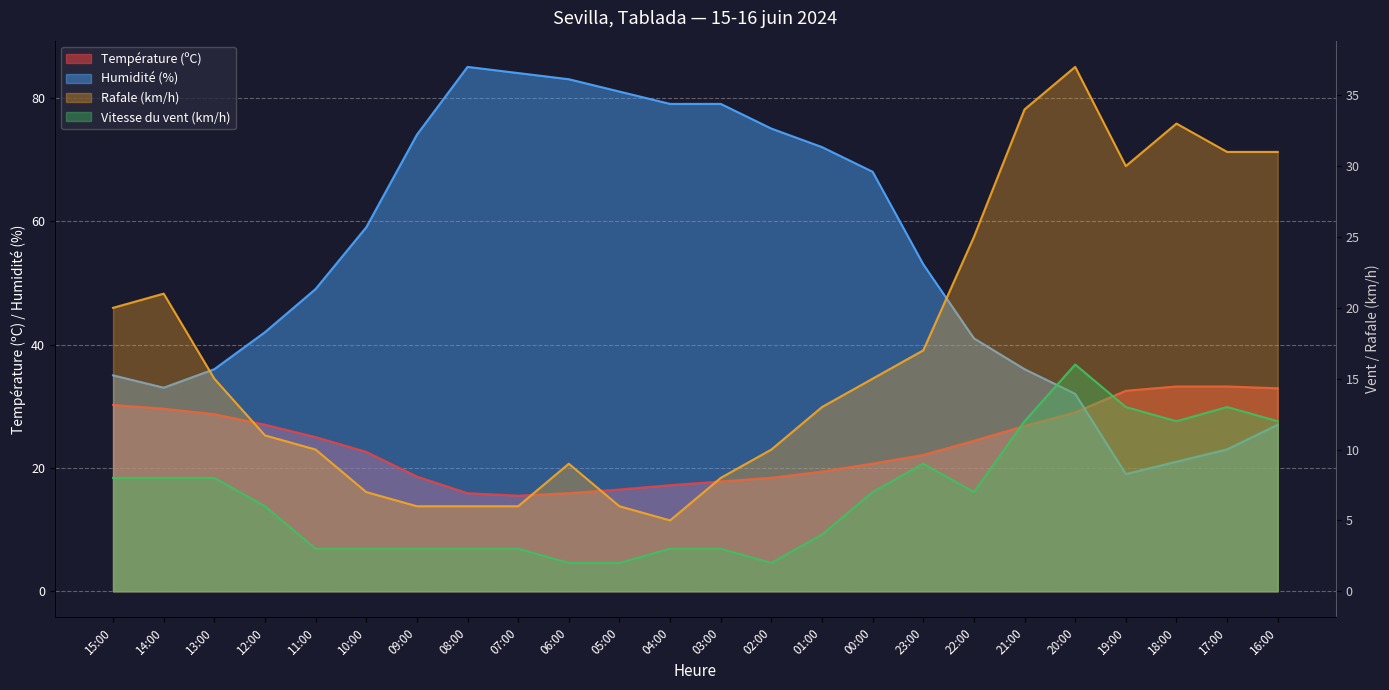

True or false: Vitesse du vent (km/h) and Humidité (%) cross at least once.

False